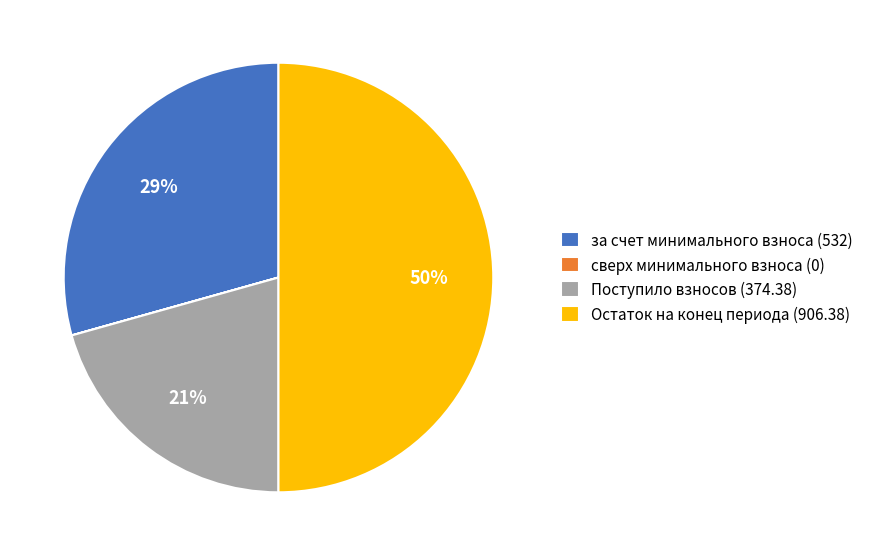

To the nearest percent, what portion does за счет минимального взноса (532) represent?

29%